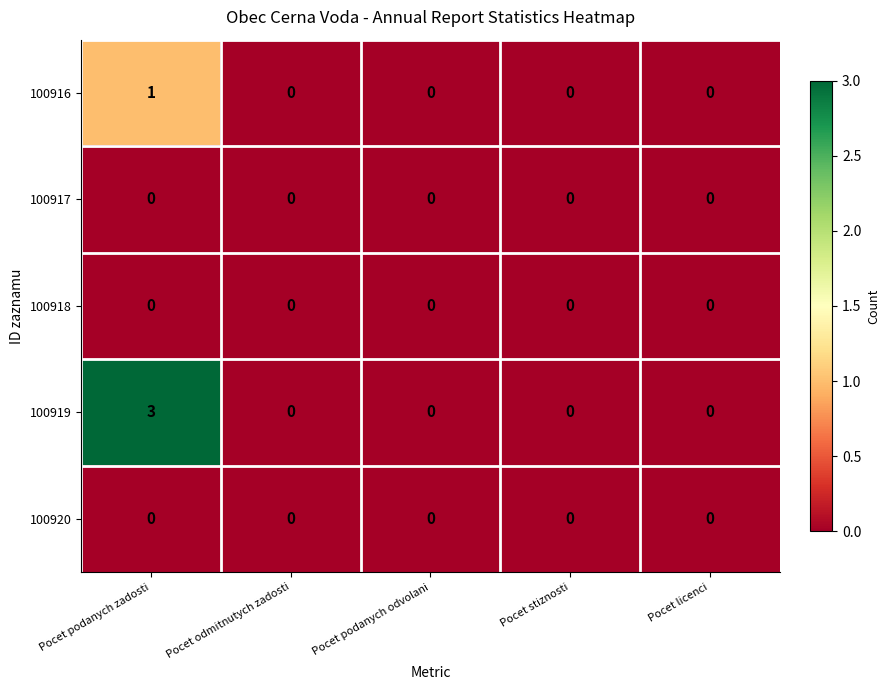

Which category has the highest value across all series?

Pocet podanych zadosti